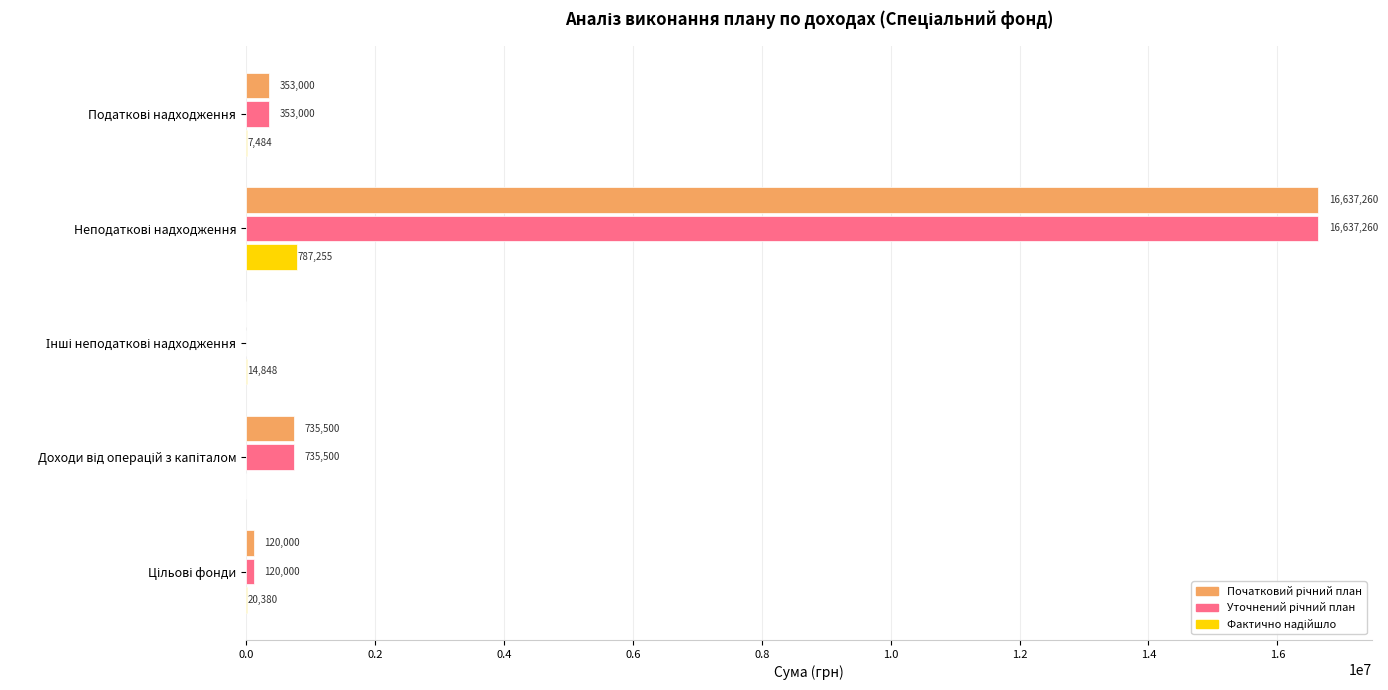

What is the greatest value displayed?

16637260.0